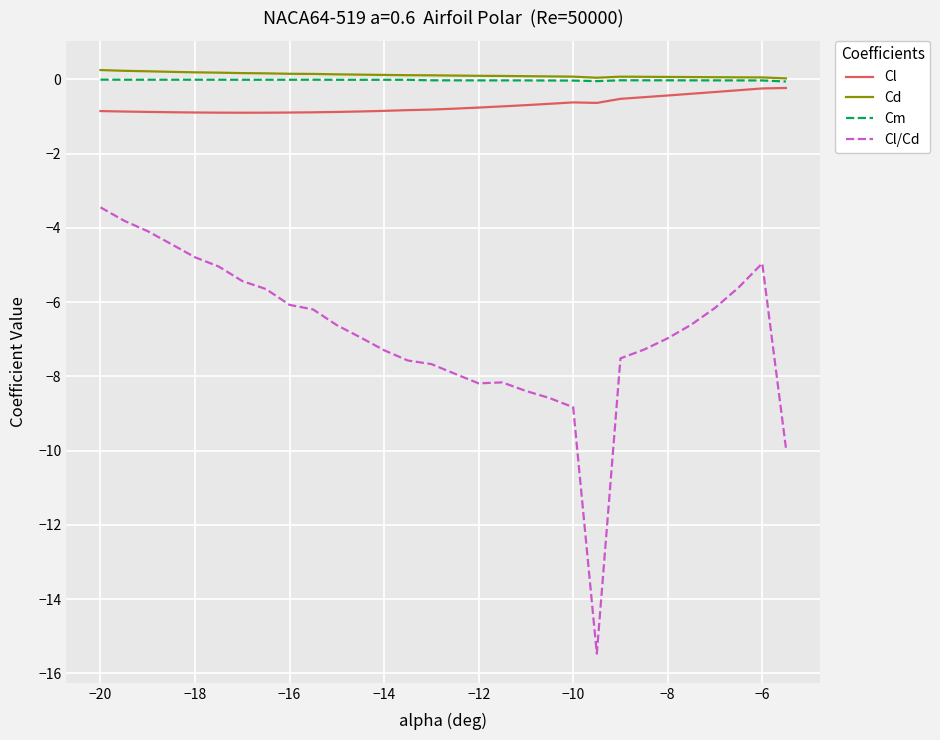

What is the lowest value of the Cl/Cd series?

-15.5